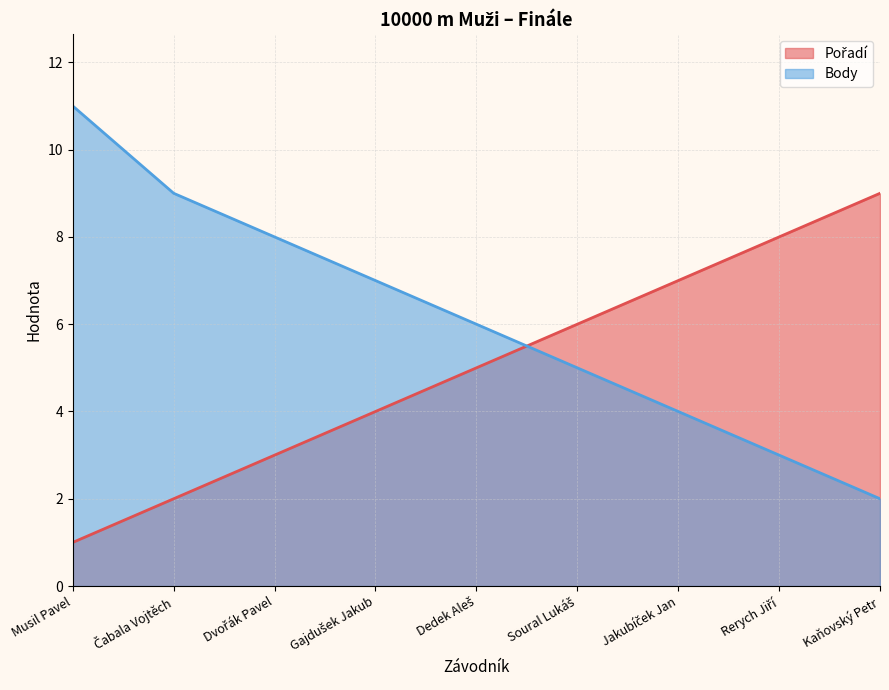

At which label does Pořadí reach its minimum?

Musil Pavel